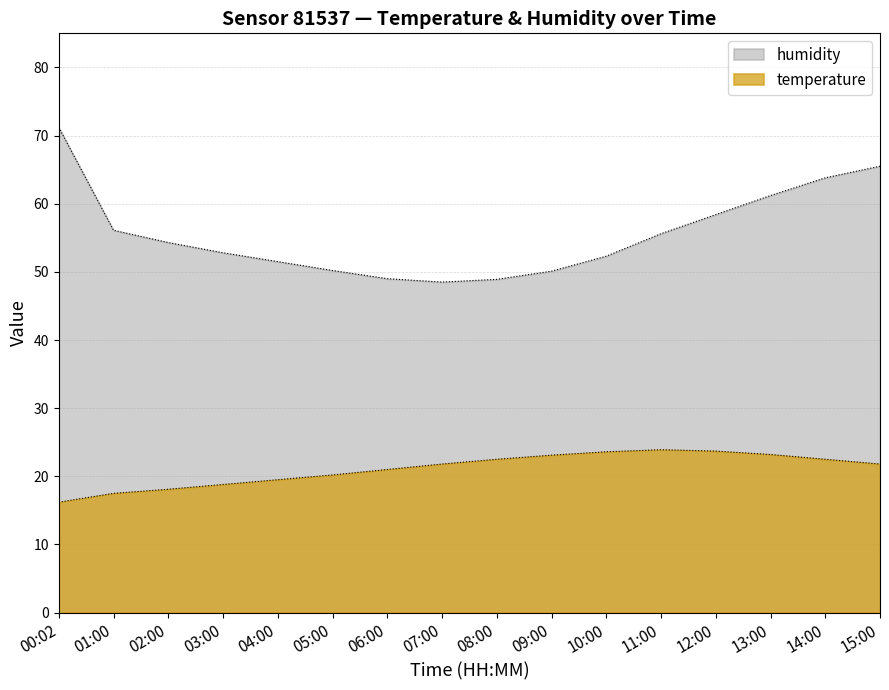

Is it true that temperature equals 31.4 at 05:00?

False